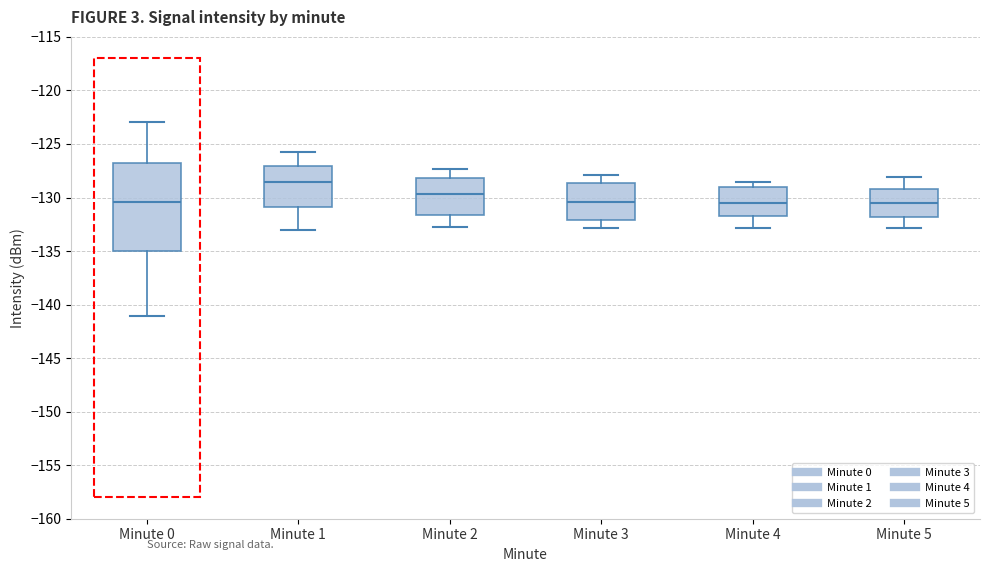

Reading left to right, transcribe this box plot: for each box, give where its median line is, the range the box spans, and where its two whiskers end, as read against the y-axis. The values are not printed on the chart, so give them approximately, as read against the axis.

Minute 0: median -130.5, box -135.0 to -127.0, whiskers -141.0 to -123.0
Minute 1: median -128.5, box -131.0 to -127.0, whiskers -133.0 to -126.0
Minute 2: median -129.5, box -131.5 to -128.0, whiskers -133.0 to -127.5
Minute 3: median -130.5, box -132.0 to -128.5, whiskers -133.0 to -128.0
Minute 4: median -130.5, box -132.0 to -129.0, whiskers -133.0 to -128.5
Minute 5: median -130.5, box -132.0 to -129.0, whiskers -133.0 to -128.0